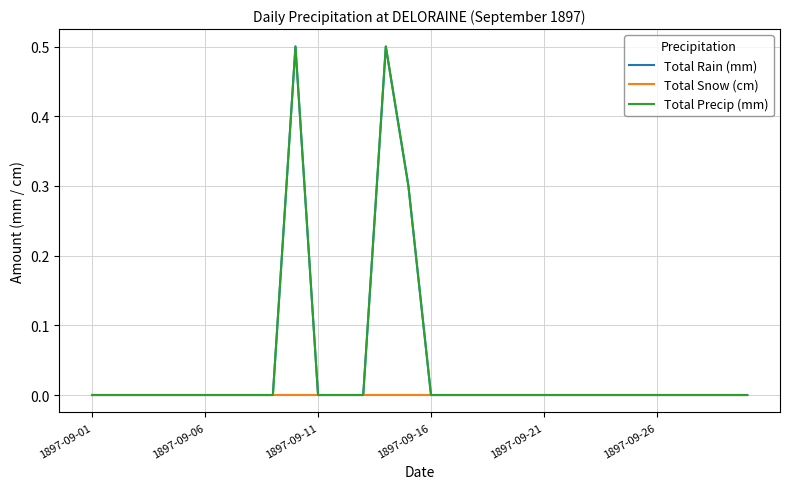

Reading left to right, extract all data points from this chart.

Total Rain (mm): 0.0	0.0	0.0	0.0	0.0	0.0	0.0	0.0	0.0	0.5	0.0	0.0	0.0	0.5	0.3	0.0	0.0	0.0	0.0	0.0	0.0	0.0	0.0	0.0	0.0	0.0	0.0	0.0	0.0	0.0
Total Snow (cm): 0.0	0.0	0.0	0.0	0.0	0.0	0.0	0.0	0.0	0.0	0.0	0.0	0.0	0.0	0.0	0.0	0.0	0.0	0.0	0.0	0.0	0.0	0.0	0.0	0.0	0.0	0.0	0.0	0.0	0.0
Total Precip (mm): 0.0	0.0	0.0	0.0	0.0	0.0	0.0	0.0	0.0	0.5	0.0	0.0	0.0	0.5	0.3	0.0	0.0	0.0	0.0	0.0	0.0	0.0	0.0	0.0	0.0	0.0	0.0	0.0	0.0	0.0